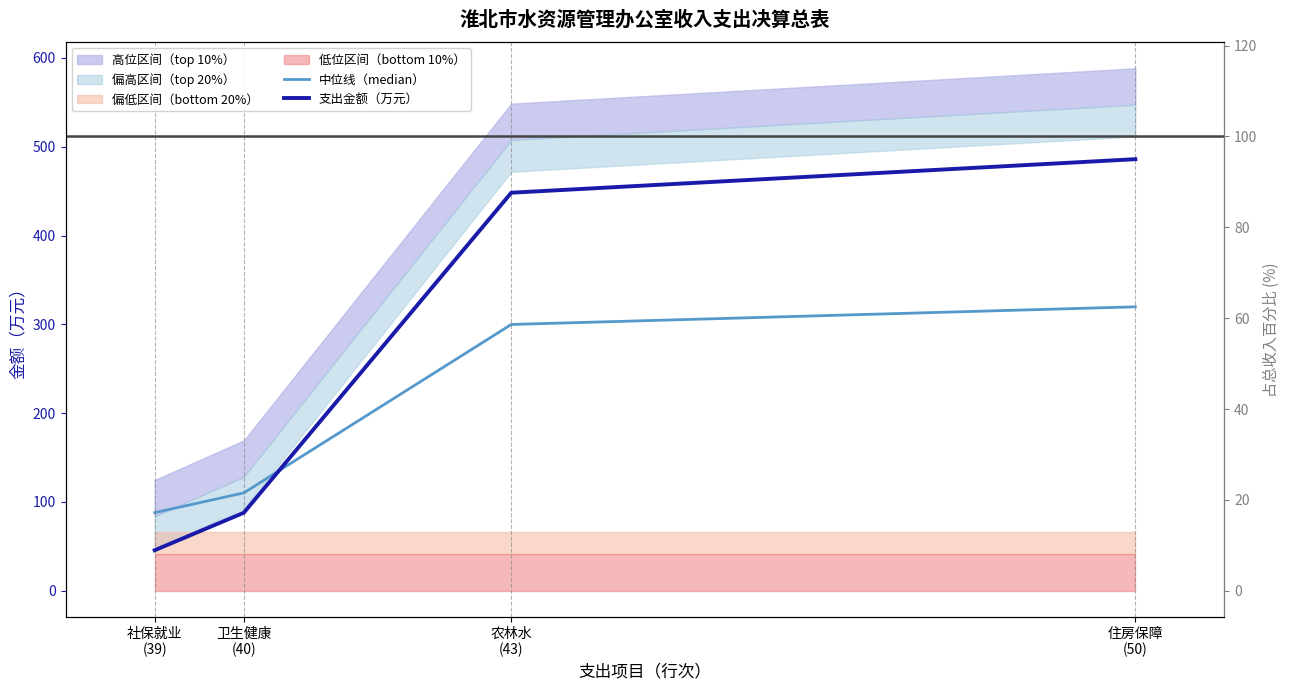

At which label does 中位线（median） reach its minimum?

社保就业
(39)